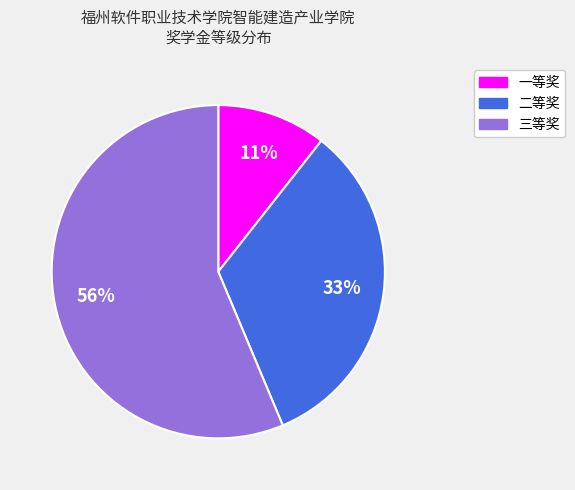

What percentage is the 三等奖 slice, to the nearest percent?

56%